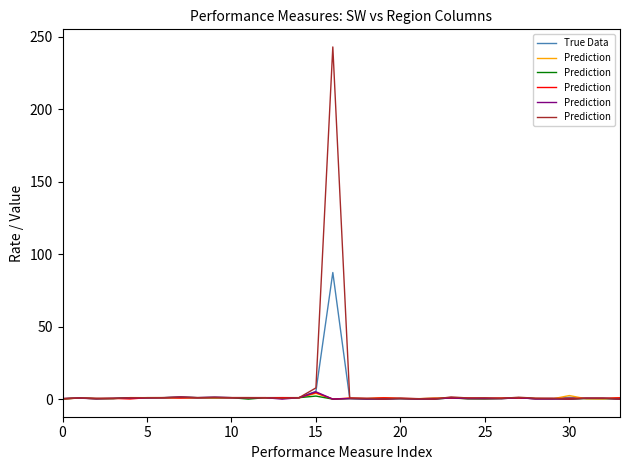

In True Data, how many points are lower than both neighbors (excluding endpoints)?

9